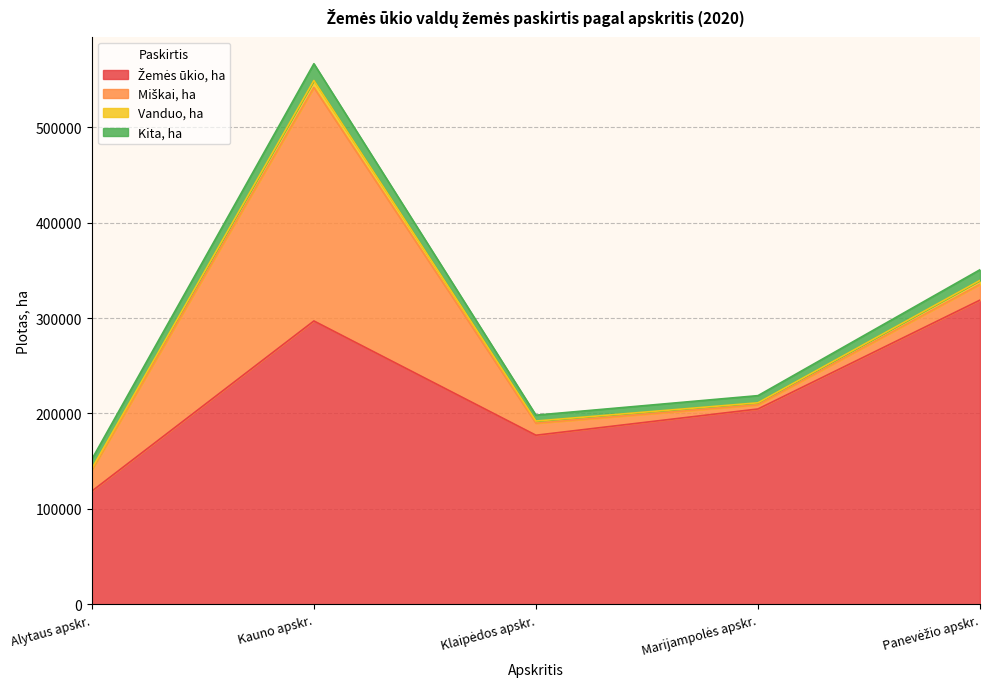

At which category is the sum across all series the highest?

Kauno apskr.